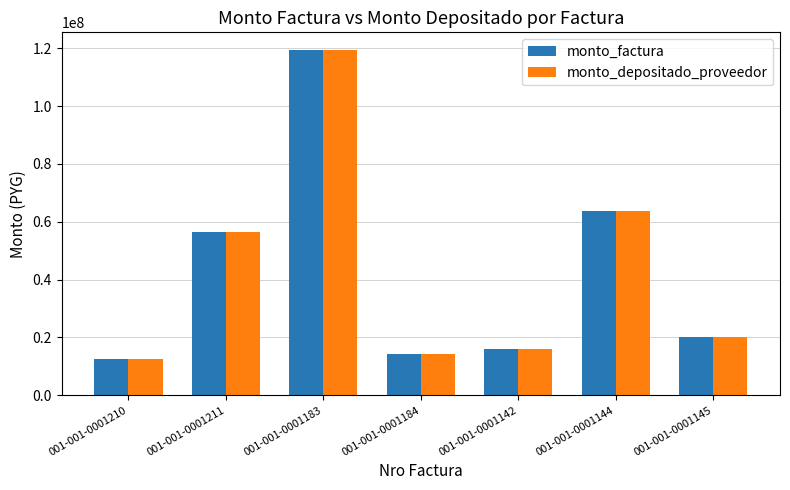

At which label does monto_depositado_proveedor reach its minimum?

001-001-0001210